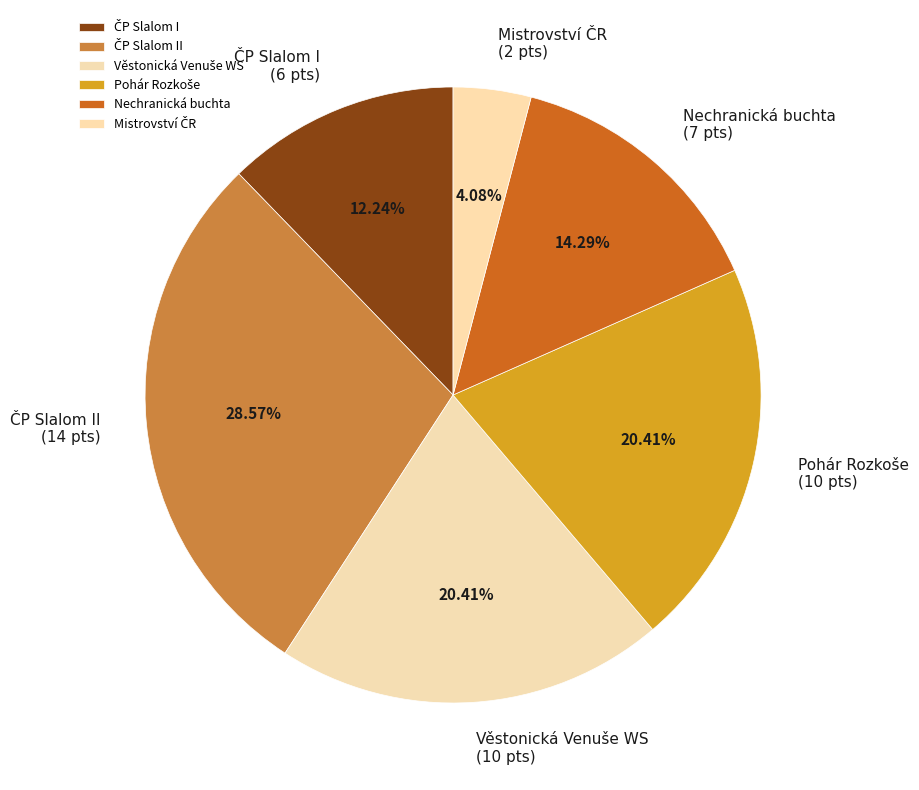

Does any single category account for the majority?

No